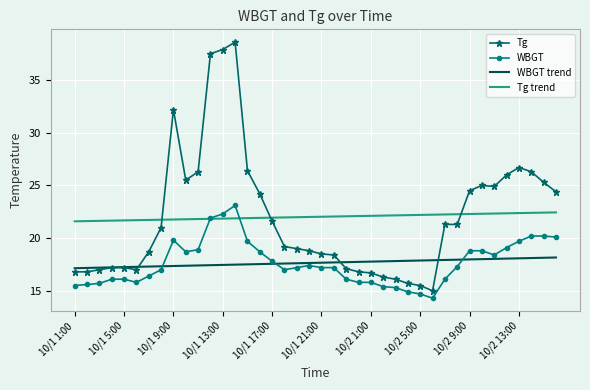

At how many categories does at least one series exceed 23?

16